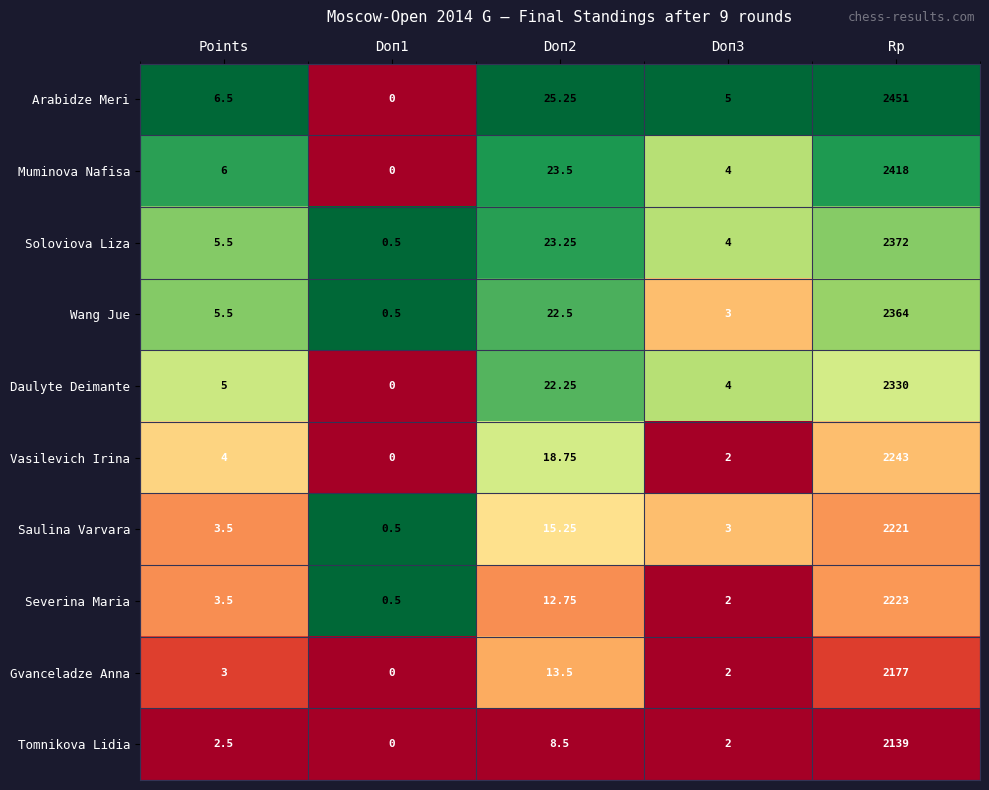

Rank the series by their maximum value, from highest to lowest.

Arabidze Meri, Muminova Nafisa, Soloviova Liza, Wang Jue, Daulyte Deimante, Vasilevich Irina, Severina Maria, Saulina Varvara, Gvanceladze Anna, Tomnikova Lidia